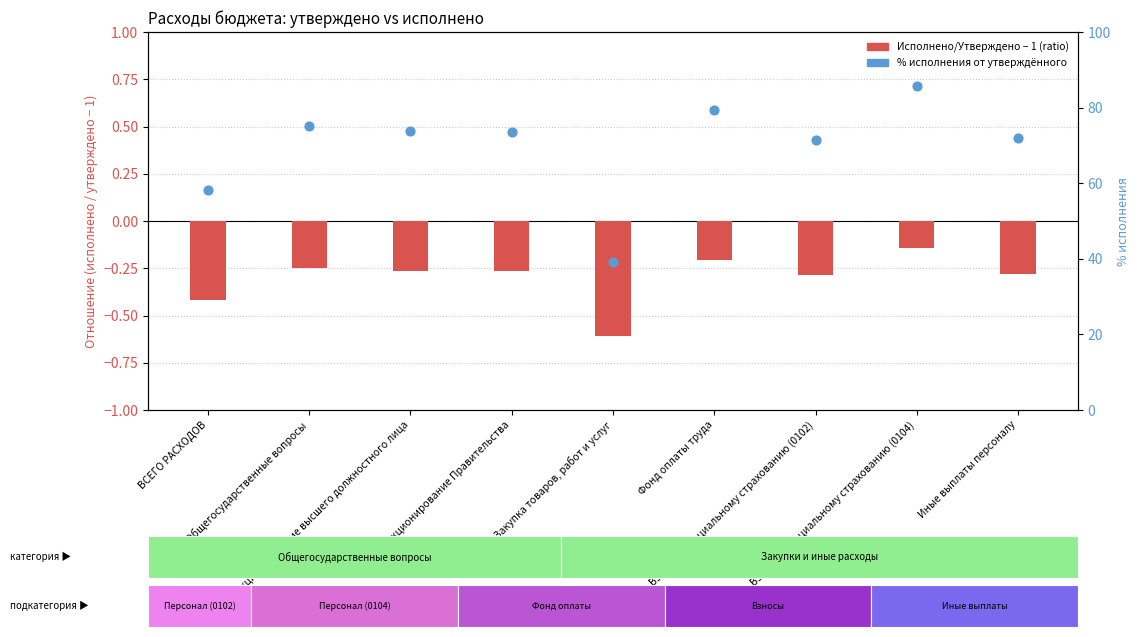

What are all the series names shown in the legend?

Исполнение / Утверждено - 1 (ratio), % исполнения от утверждённого